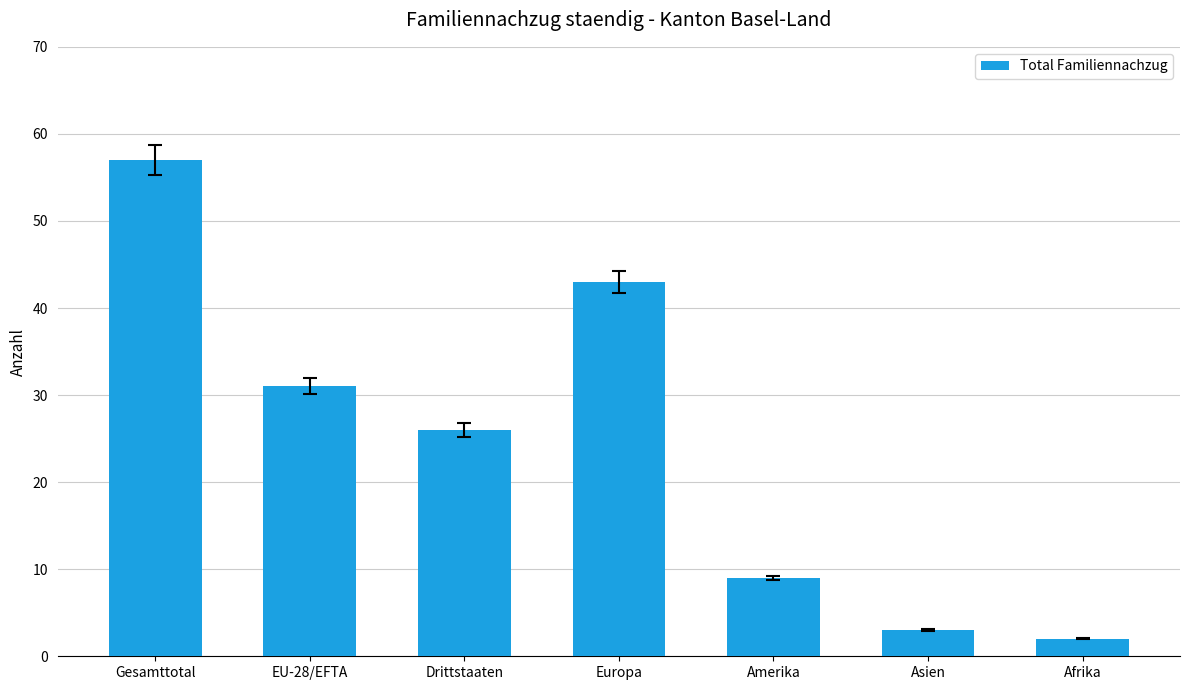

What is the average value?

24